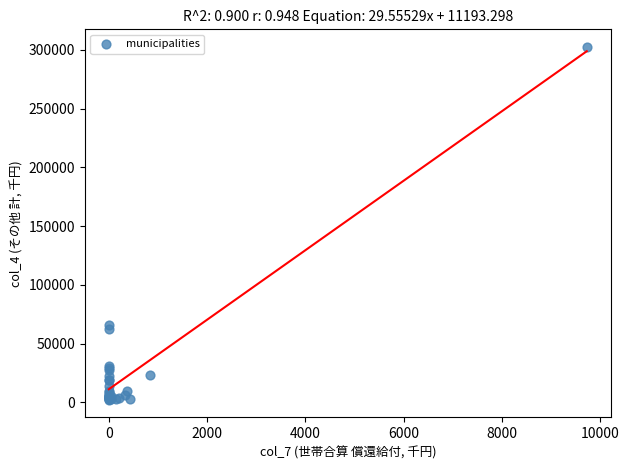

What Y value in the scatter plot is closest to 152280?

65884.0